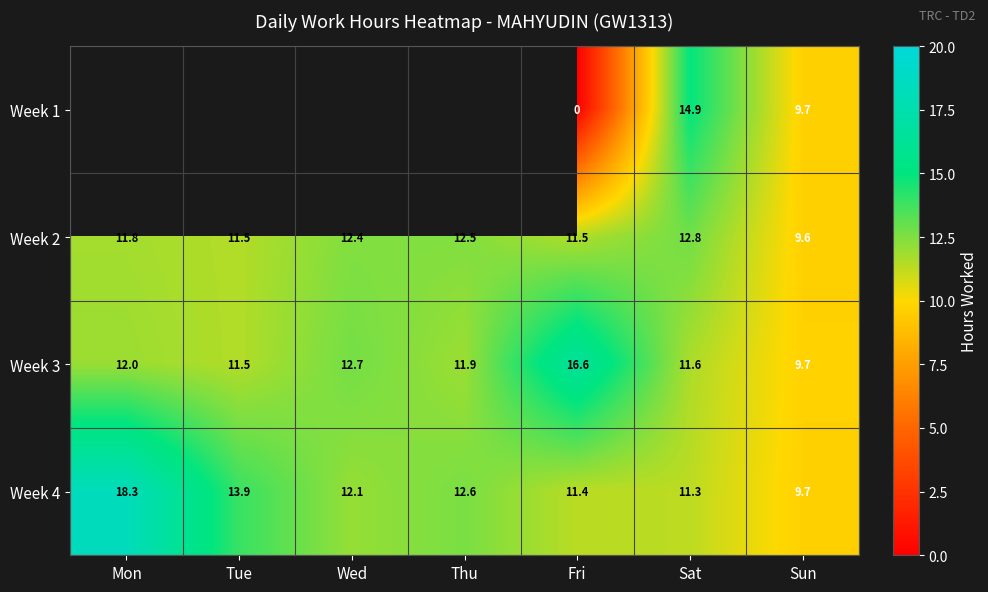

Is the value of Week 3 at Sat greater than the value of Week 1 at Sun?

Yes